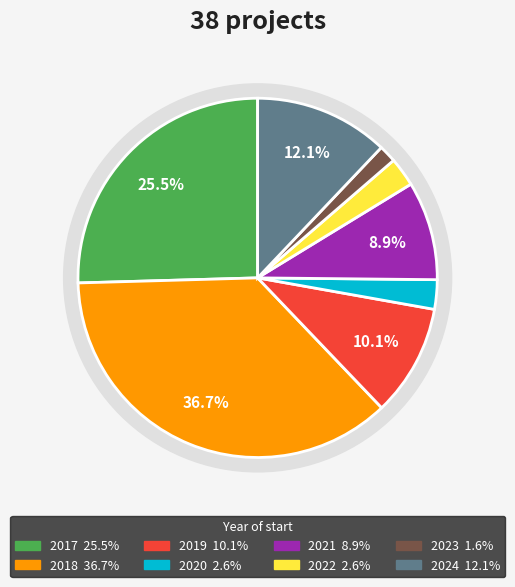

Does any single category account for the majority?

No